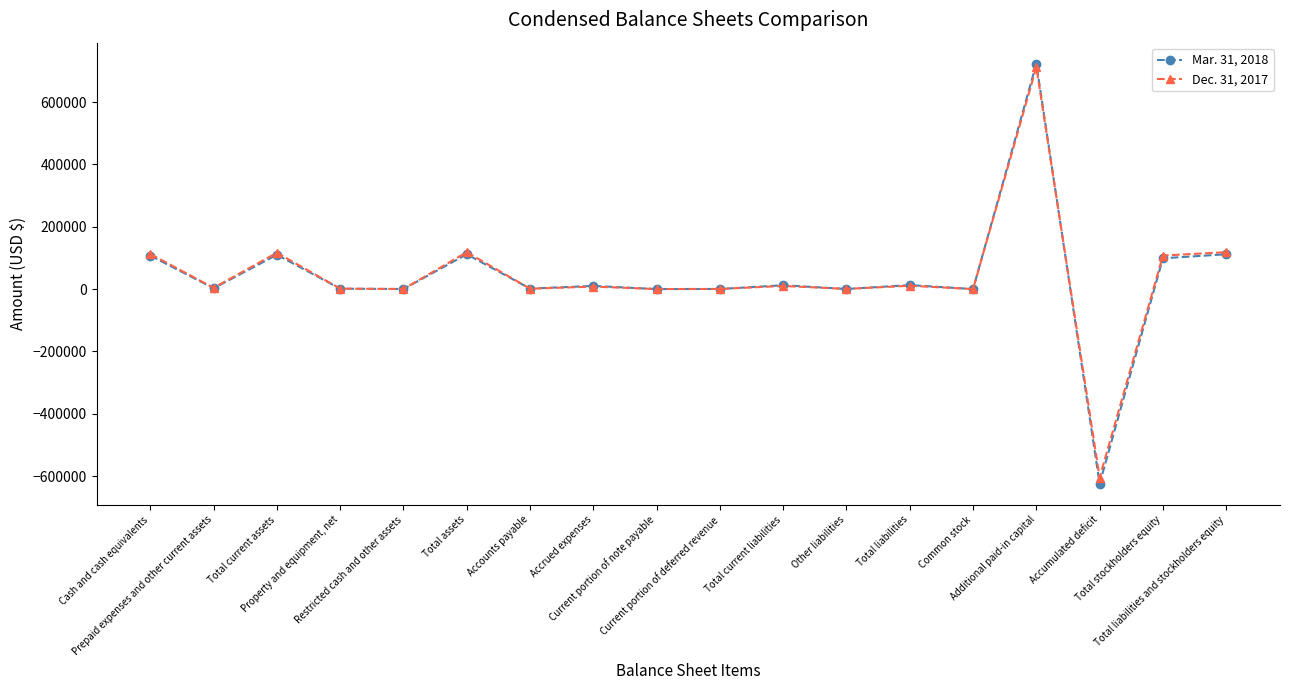

What is the smallest value displayed?

-624589